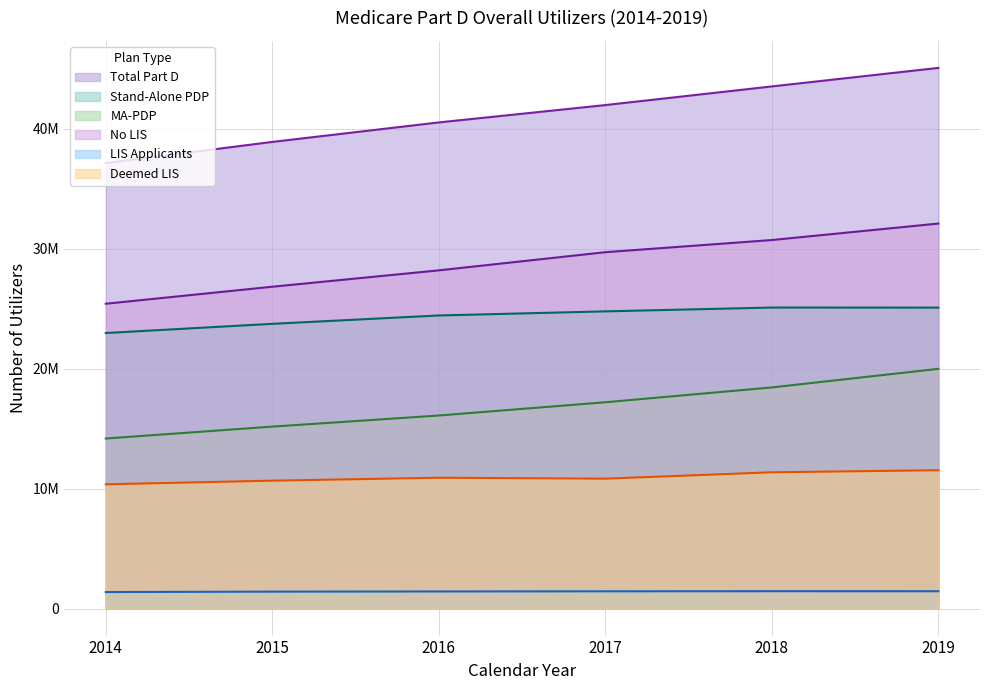

Reading left to right, extract all data points from this chart.

Total Part D: 37138508	38896097	40520742	41967072	43521572	45065589
Stand-Alone PDP: 22966626	23732120	24429932	24771718	25090414	25085035
MA-PDP: 14171882	15163977	16090810	17195354	18431158	19980554
No LIS: 25407610	26825768	28191109	29703648	30717530	32091588
LIS Applicants: 1375496	1410251	1424285	1436973	1446345	1443702
Deemed LIS: 10355402	10660078	10905348	10826451	11357697	11530299